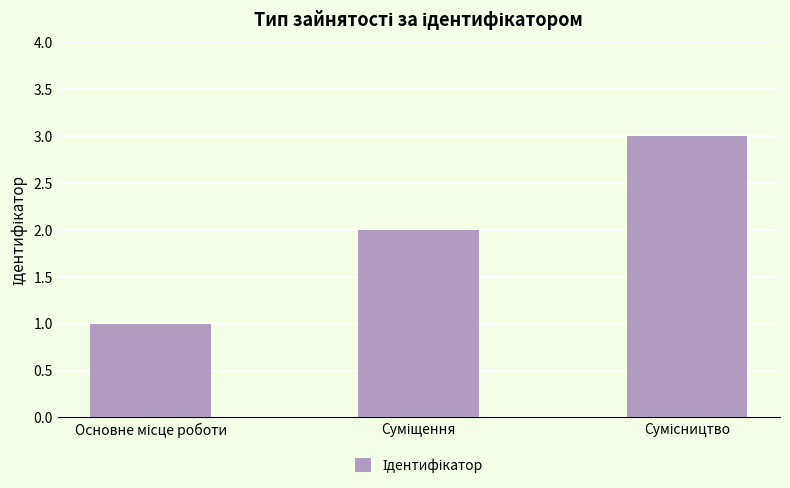

Are the bars horizontal?

No